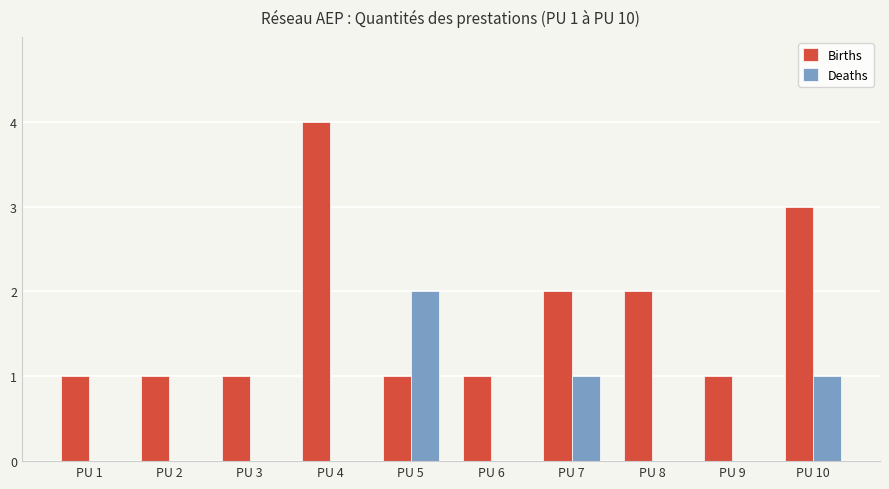

True or false: Births has a value of 0 at PU 5.

False